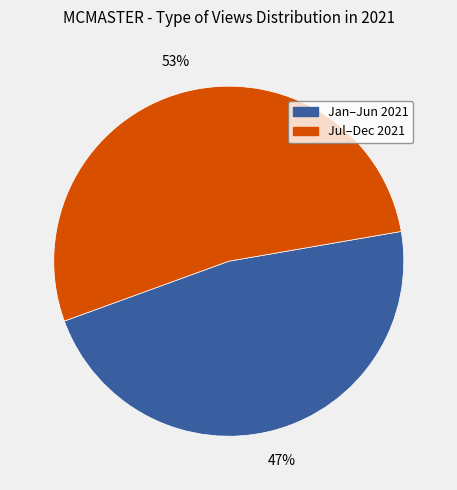

To the nearest percent, what is the difference between the largest and smallest slice percentages?

6%